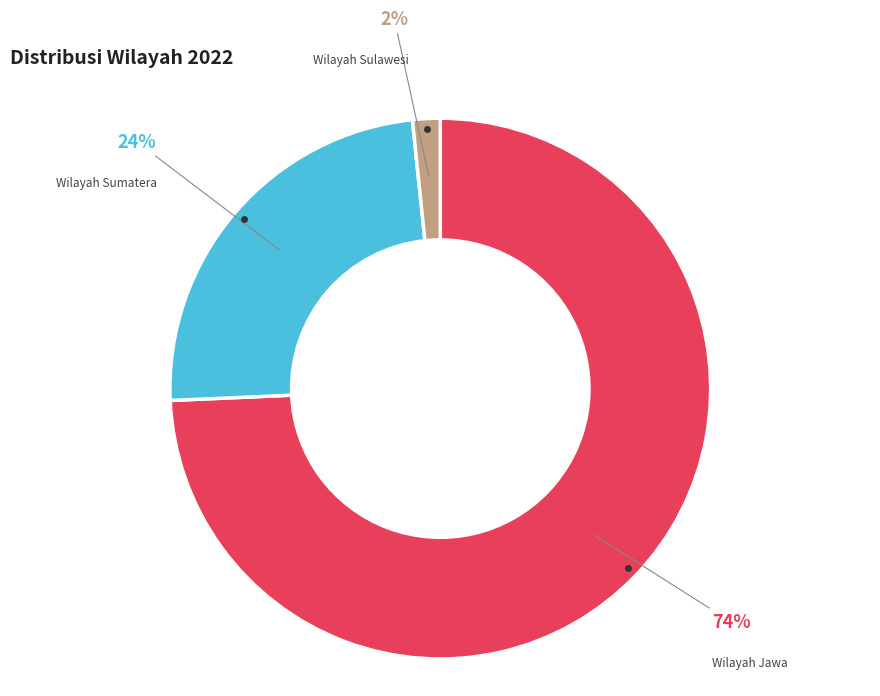

How many slices are in this pie chart?

3